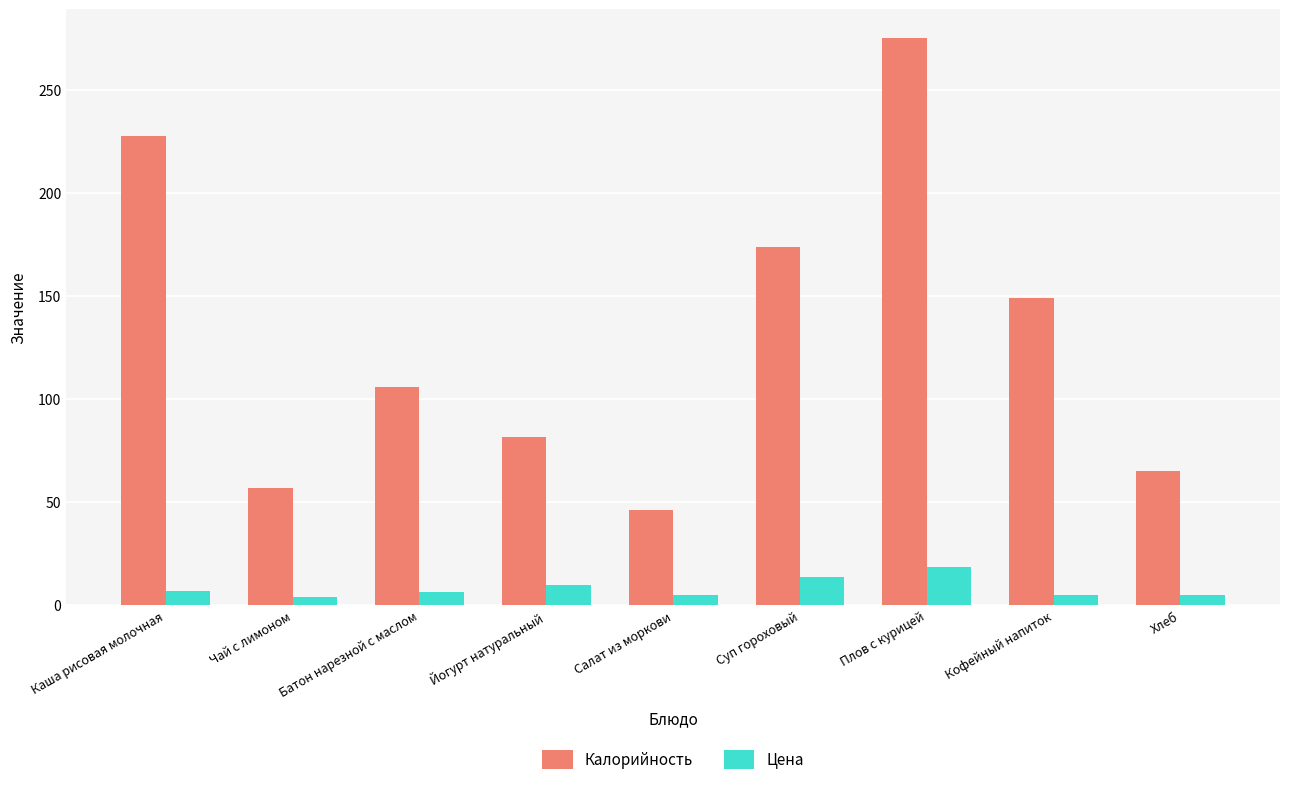

How many bars are there in total?

18